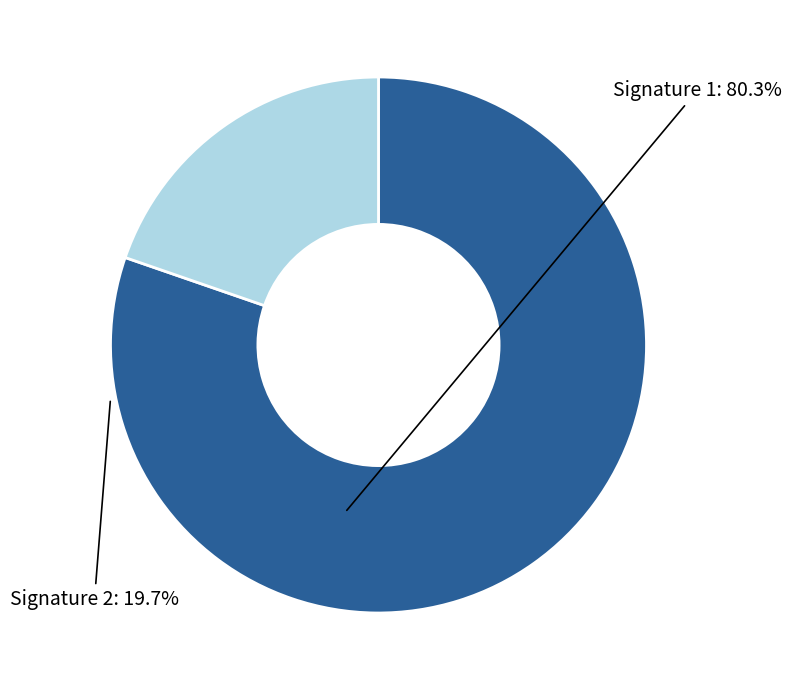

Does any single category account for the majority?

Yes